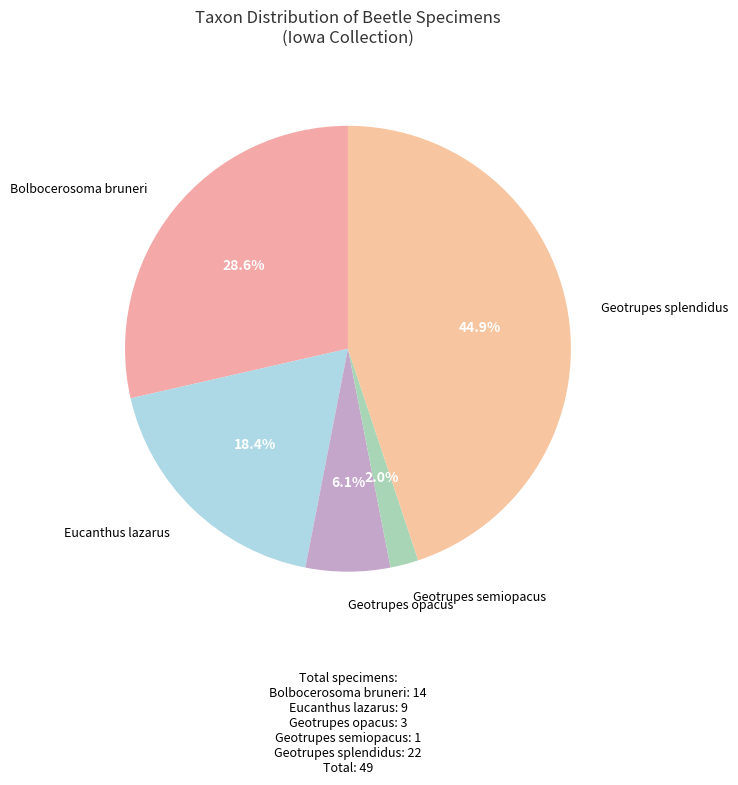

Rank the categories by value from highest to lowest.

Geotrupes splendidus, Bolbocerosoma bruneri, Eucanthus lazarus, Geotrupes opacus, Geotrupes semiopacus